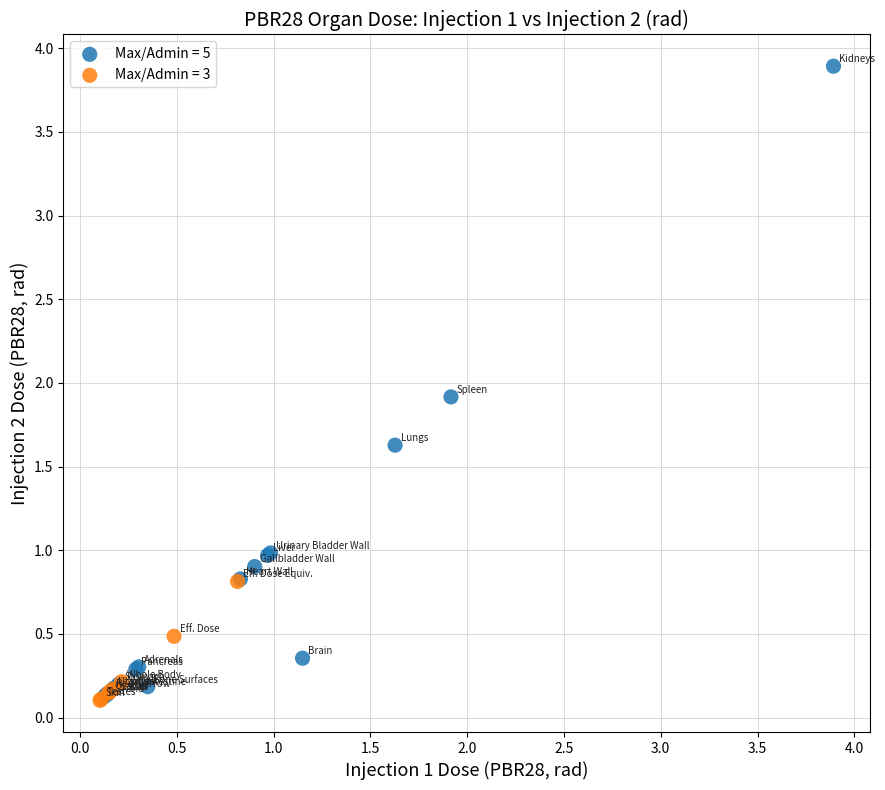

Which series contains the highest Y value?

Max/Admin = 5